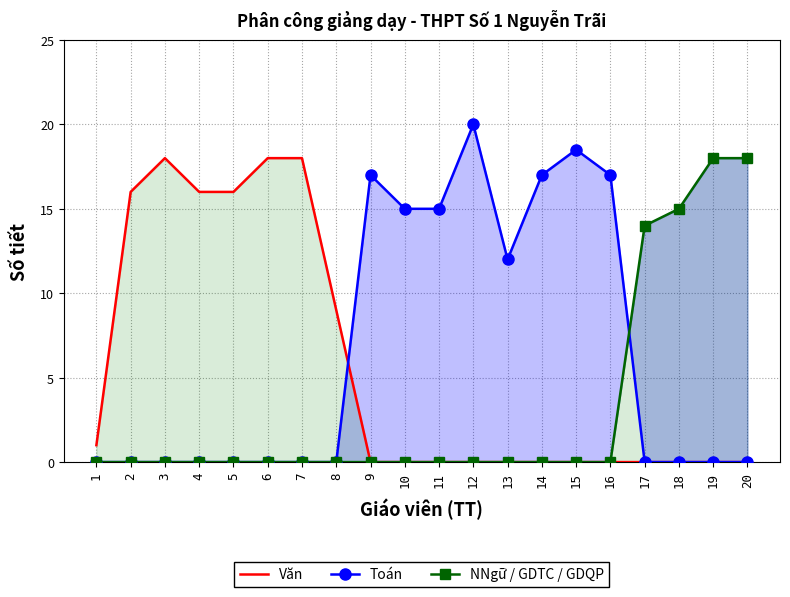

True or false: Văn has more than 0 points higher than both neighbors.

True